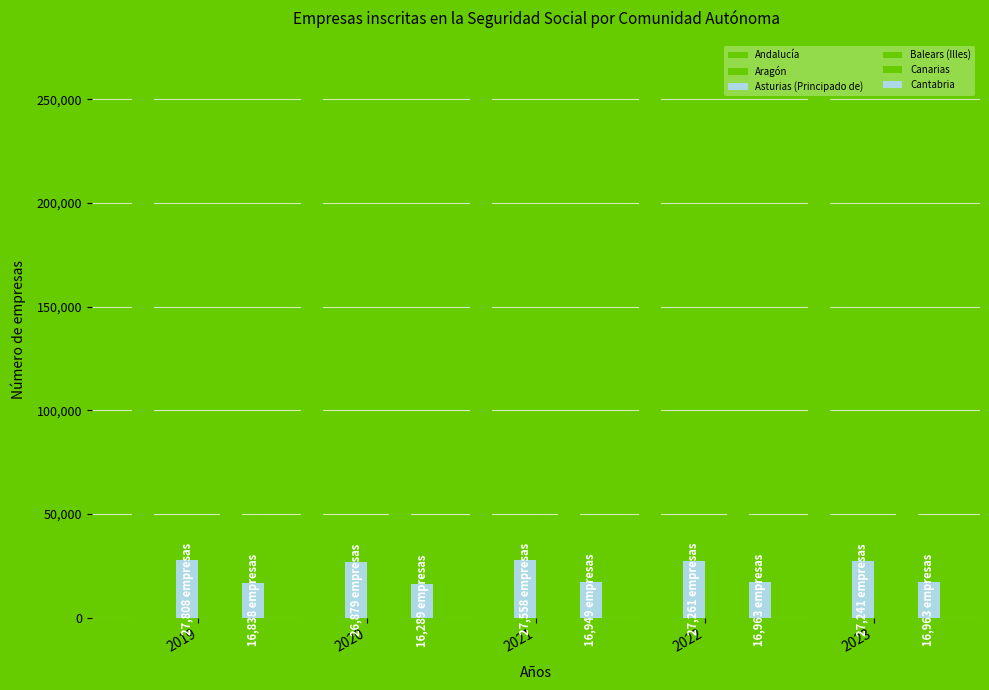

How many values in the Andalucía series are below 263767?

2